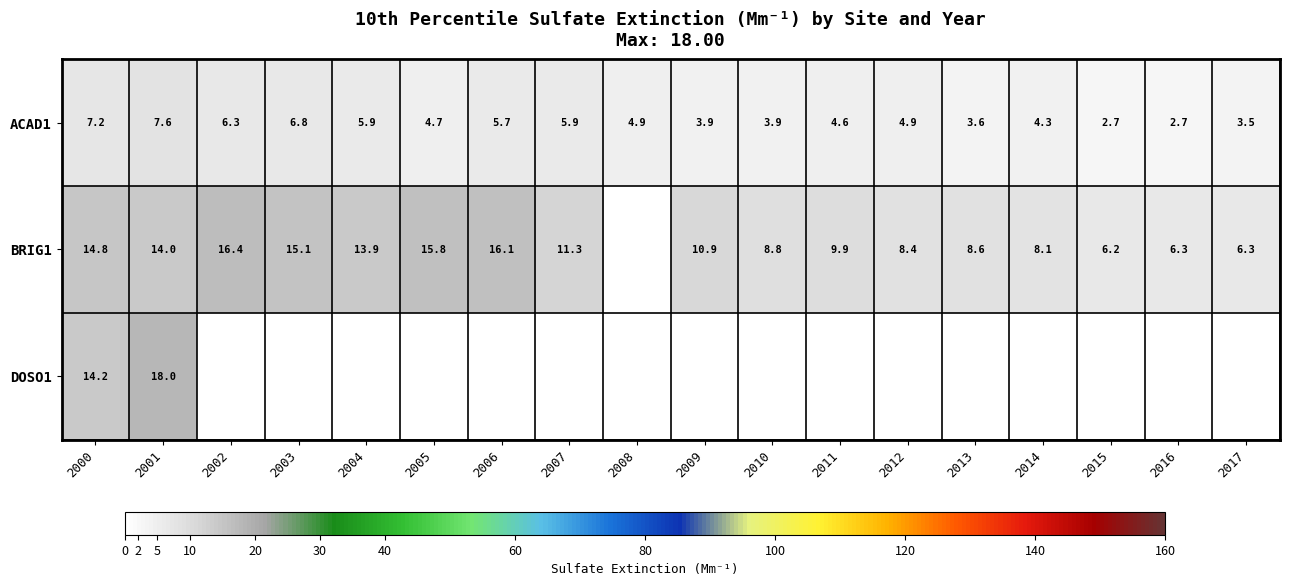

What value does the ACAD1 series have at 2001?

7.6